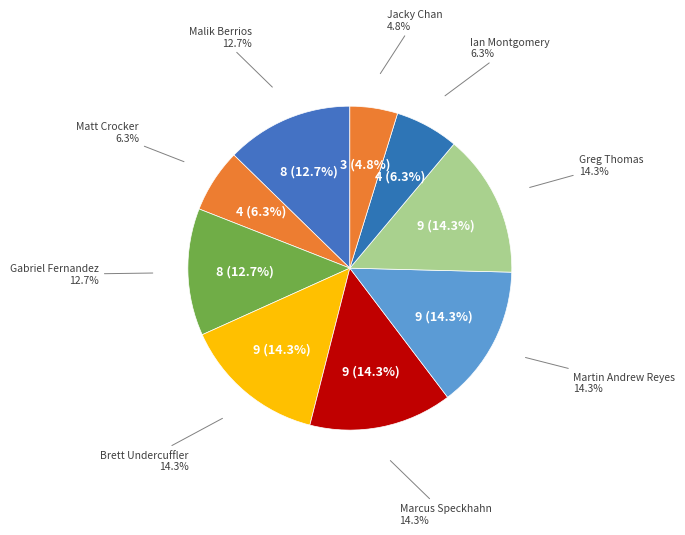

What is the change in value from Malik Berrios to Matt Crocker?

-4